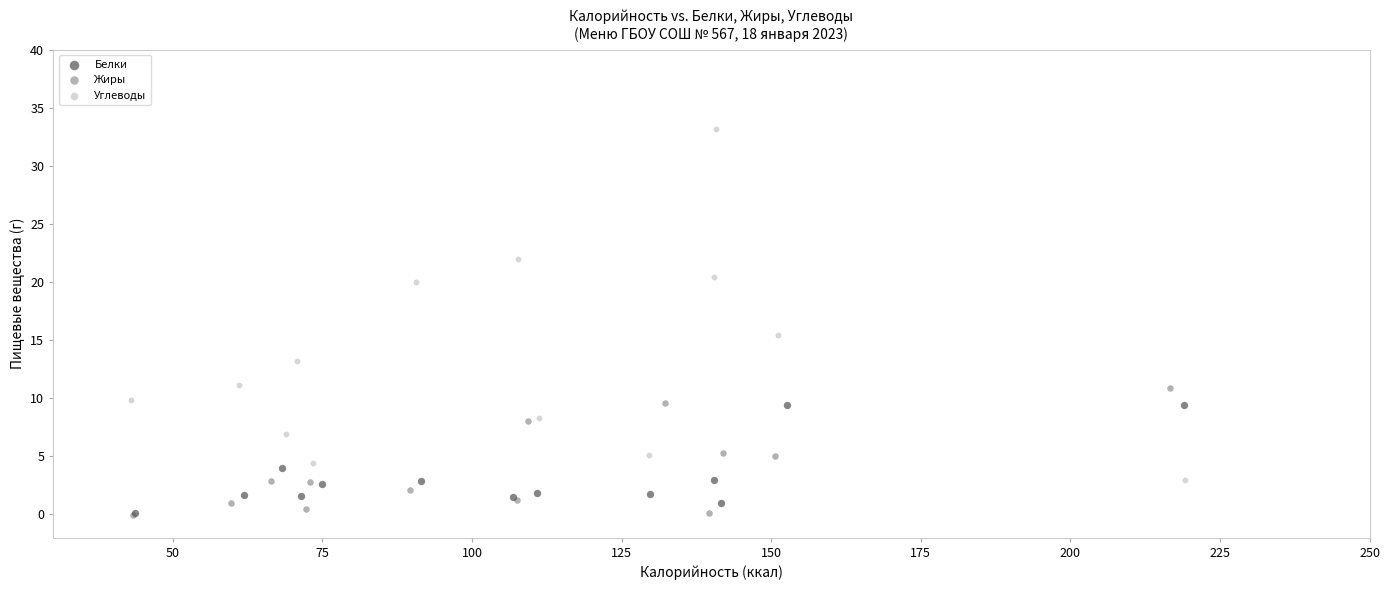

Which series has the widest spread of Y values?

Углеводы